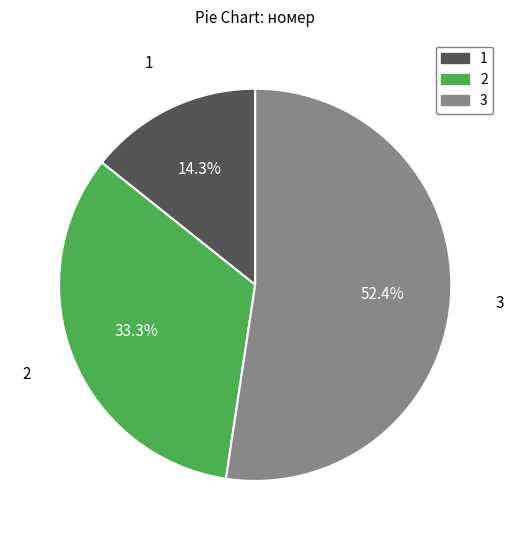

Does any single category account for the majority?

Yes